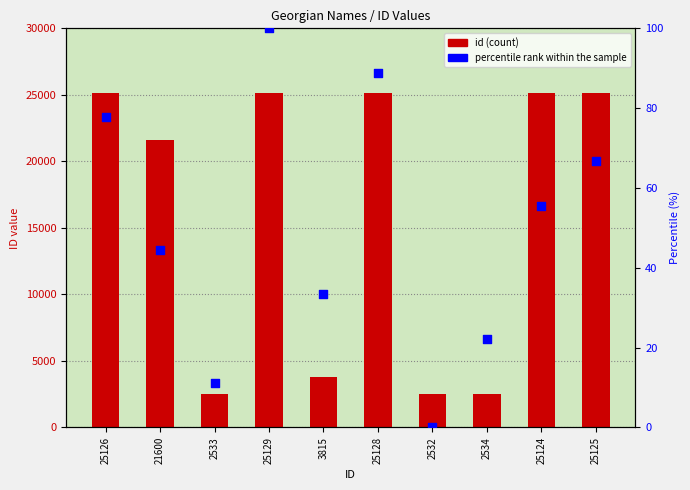

What are all the series names shown in the legend?

id, percentile rank within the sample